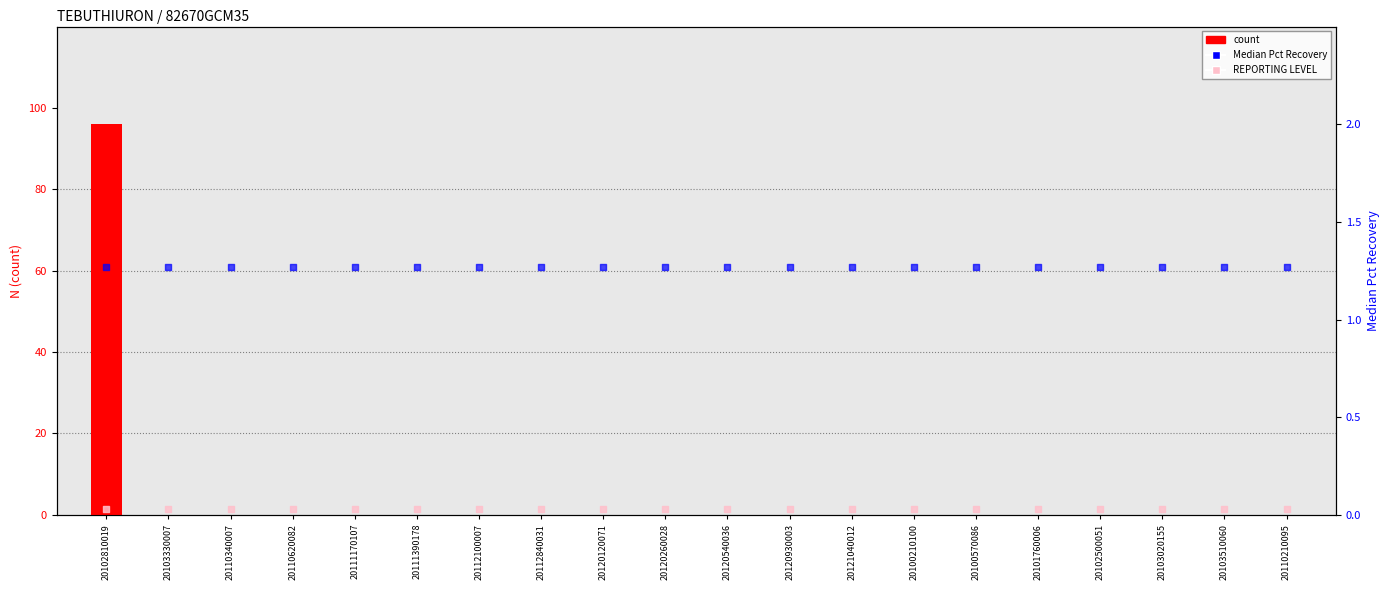

Which series has the largest Y range (max minus min)?

count